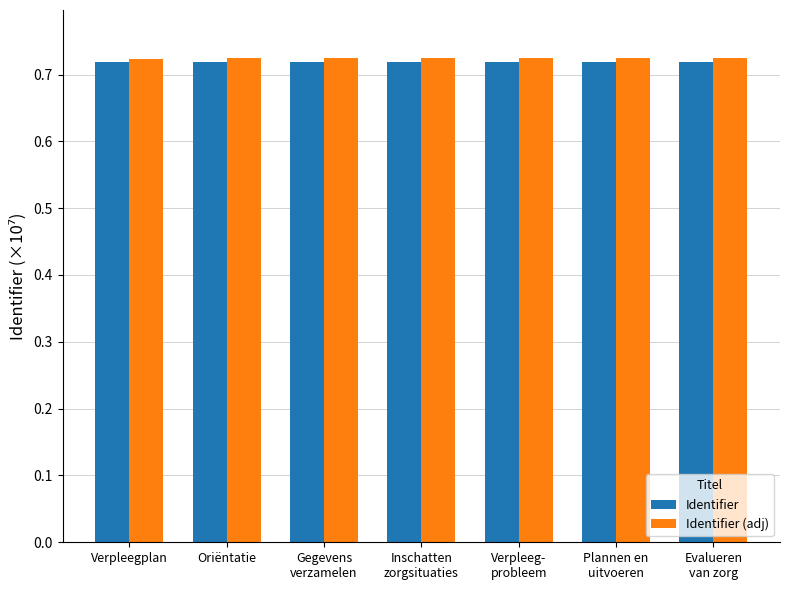

How many bars are there in each group?

2